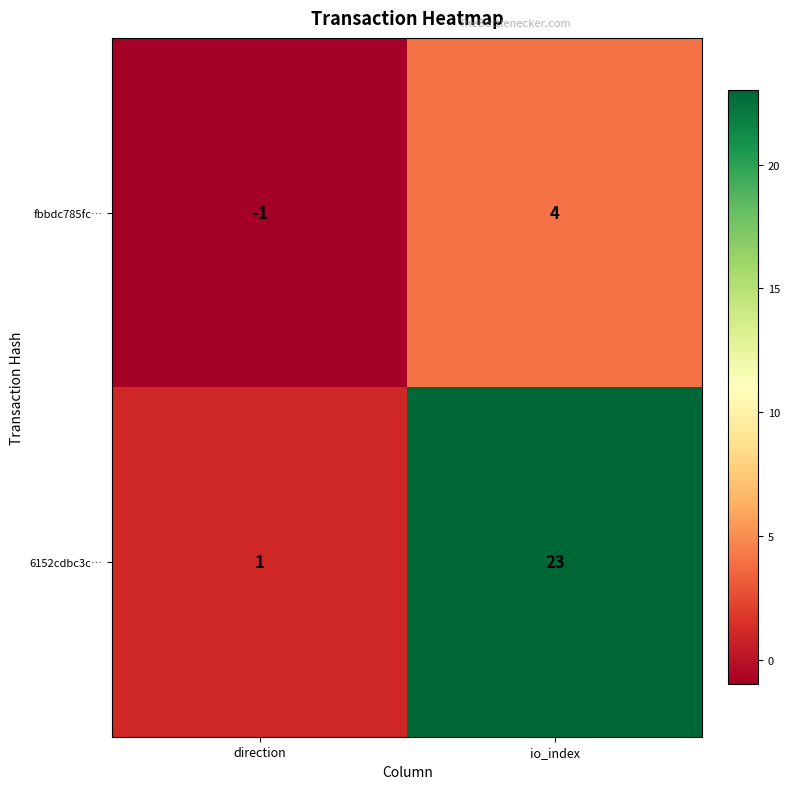

Reading right to left, what are all the values shown in this chart?

fbbdc785fc…: io_index=4	direction=-1
6152cdbc3c…: io_index=23	direction=1